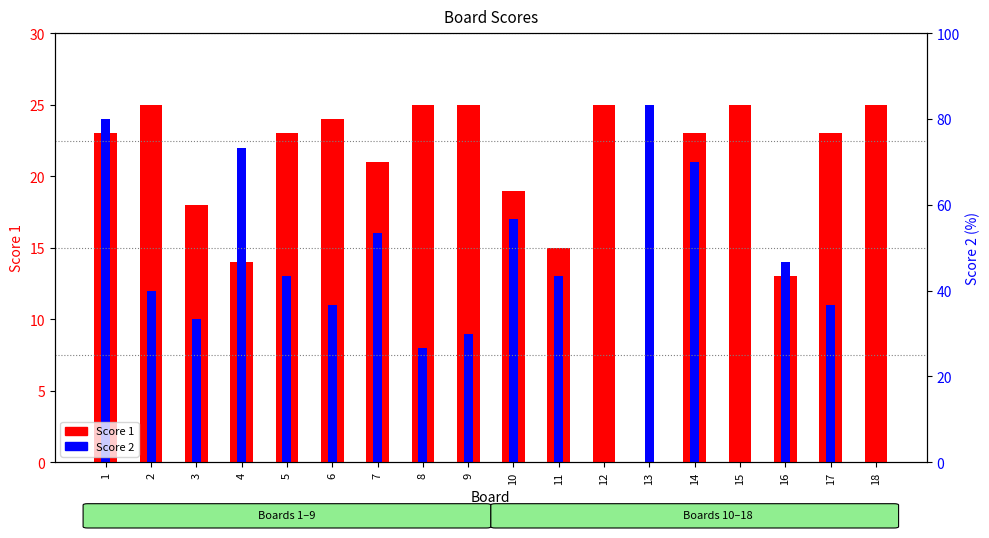

How many bars are there in total?

36